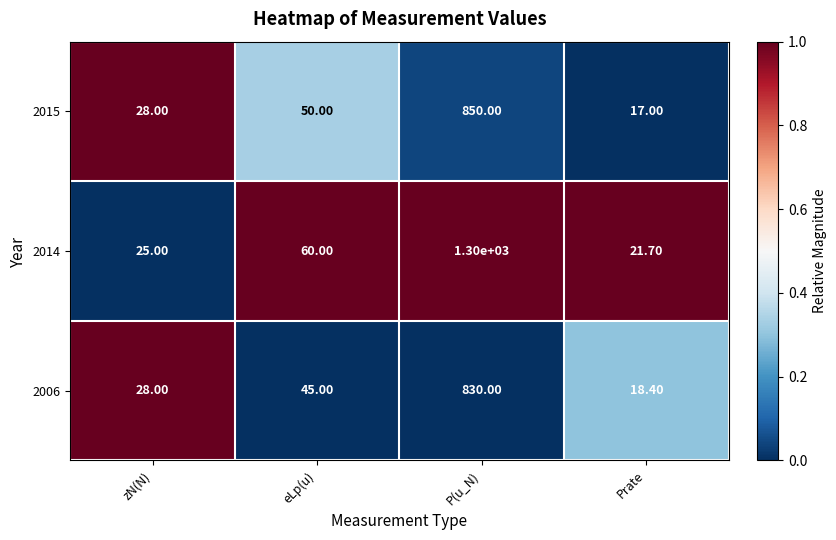

Which series has the largest total across all categories?

2014